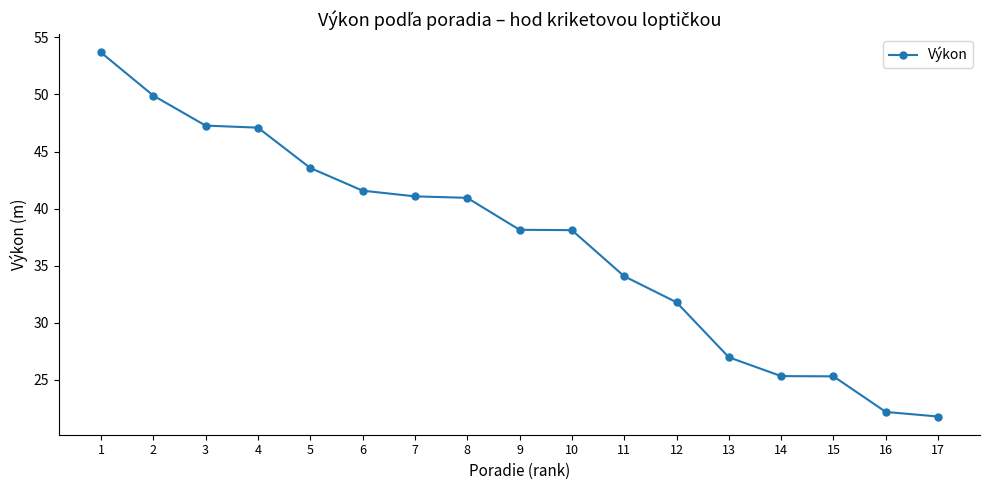

Is it true that the value at 4 is 24.0?

False